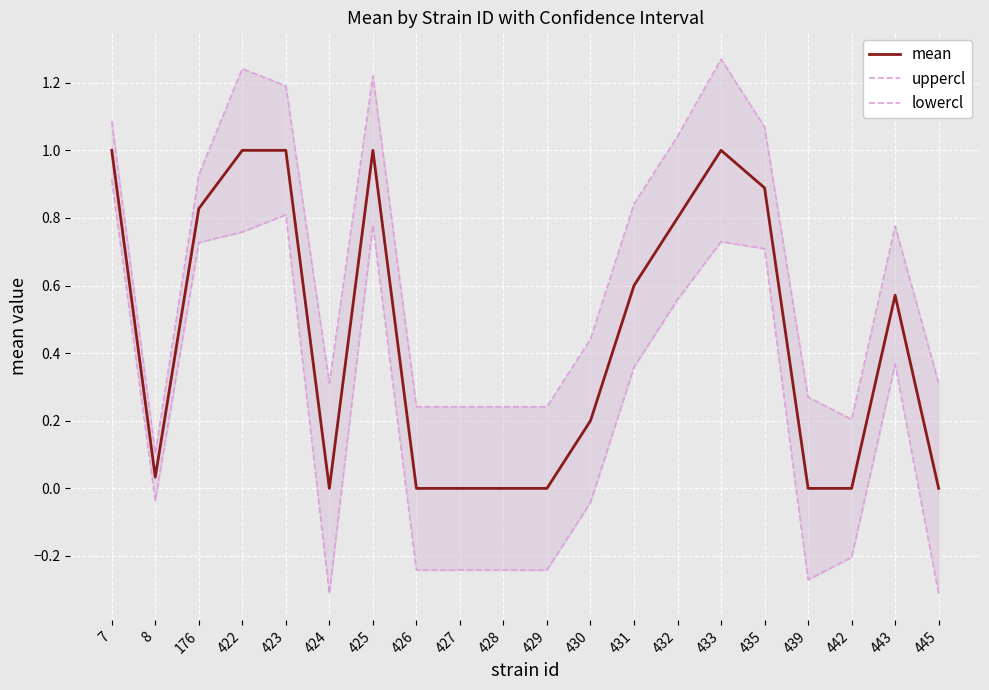

What is the total value across all series at 422?

3.0